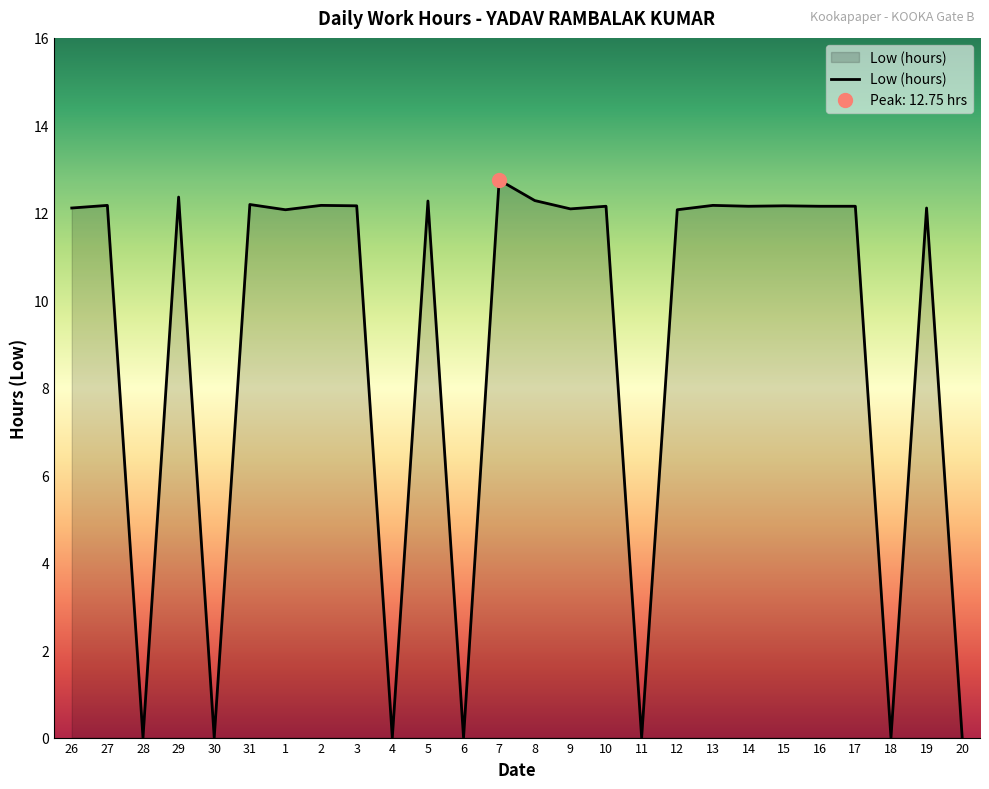

At which label is the value closest to 6?

28